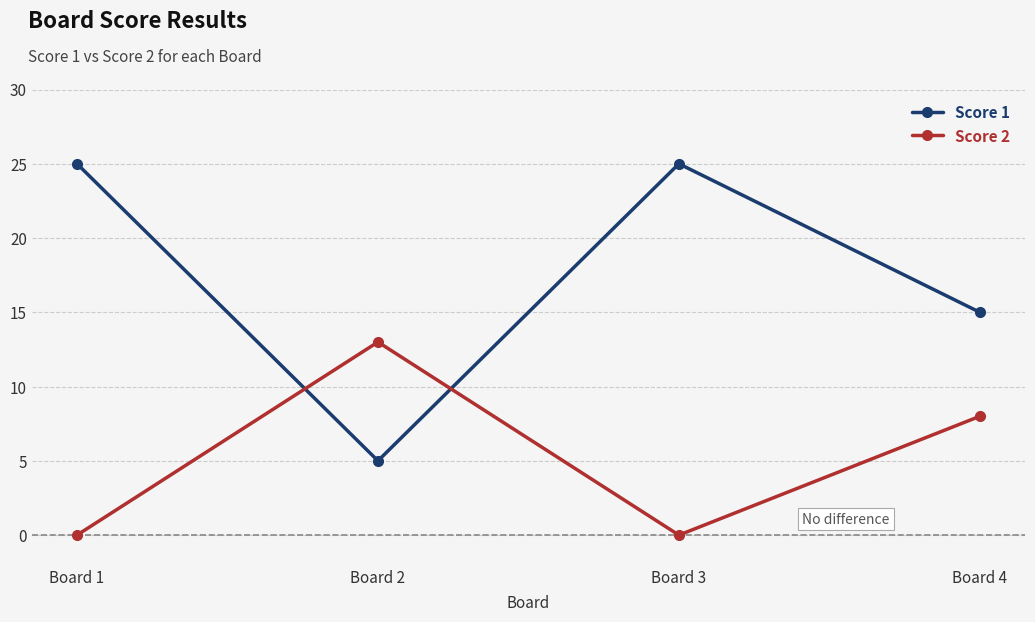

Between Board 1 and Board 4, which series saw the biggest shift?

Score 1